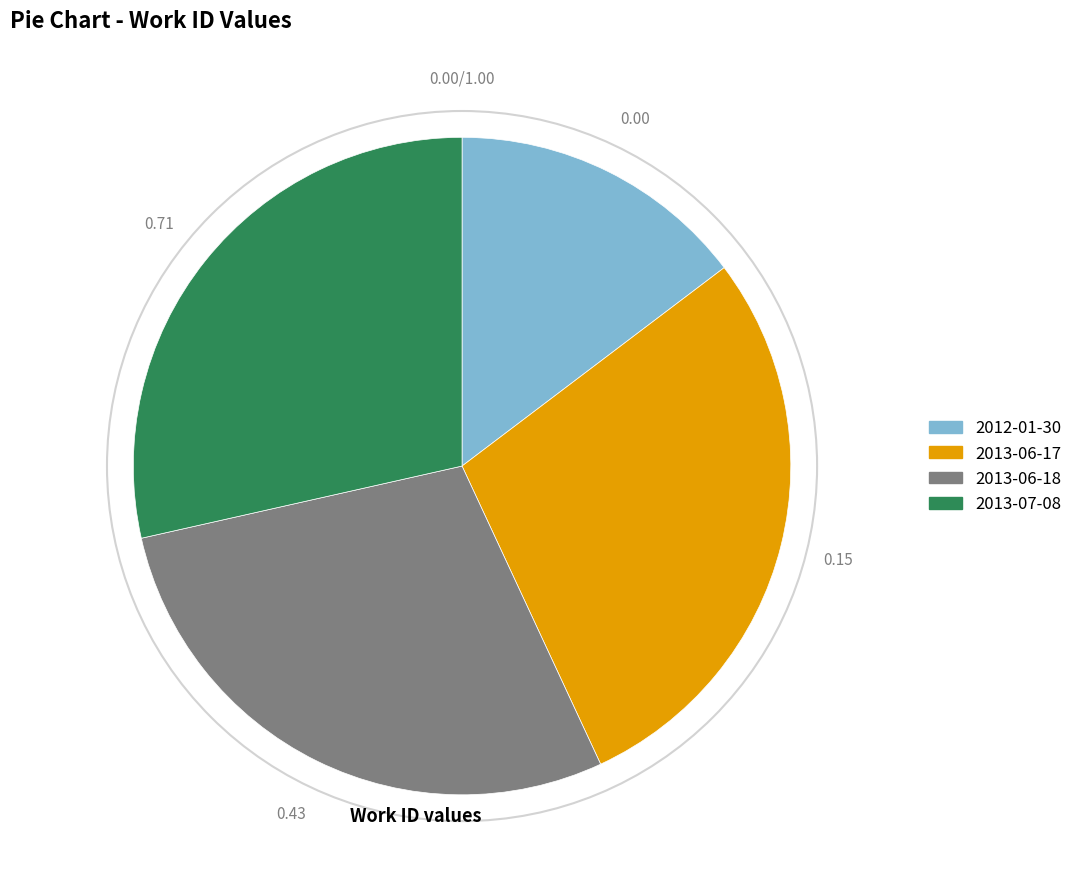

Is there a majority slice in this chart?

No